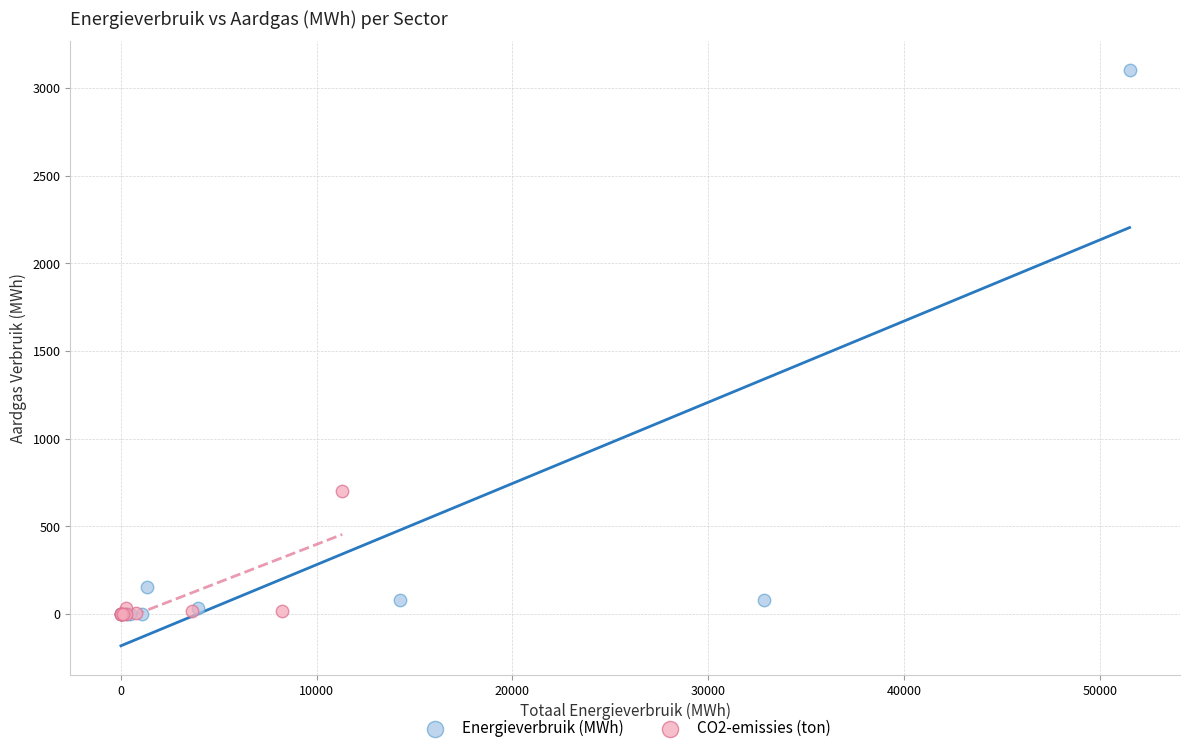

Which series has the widest spread of Y values?

Energieverbruik (MWh)